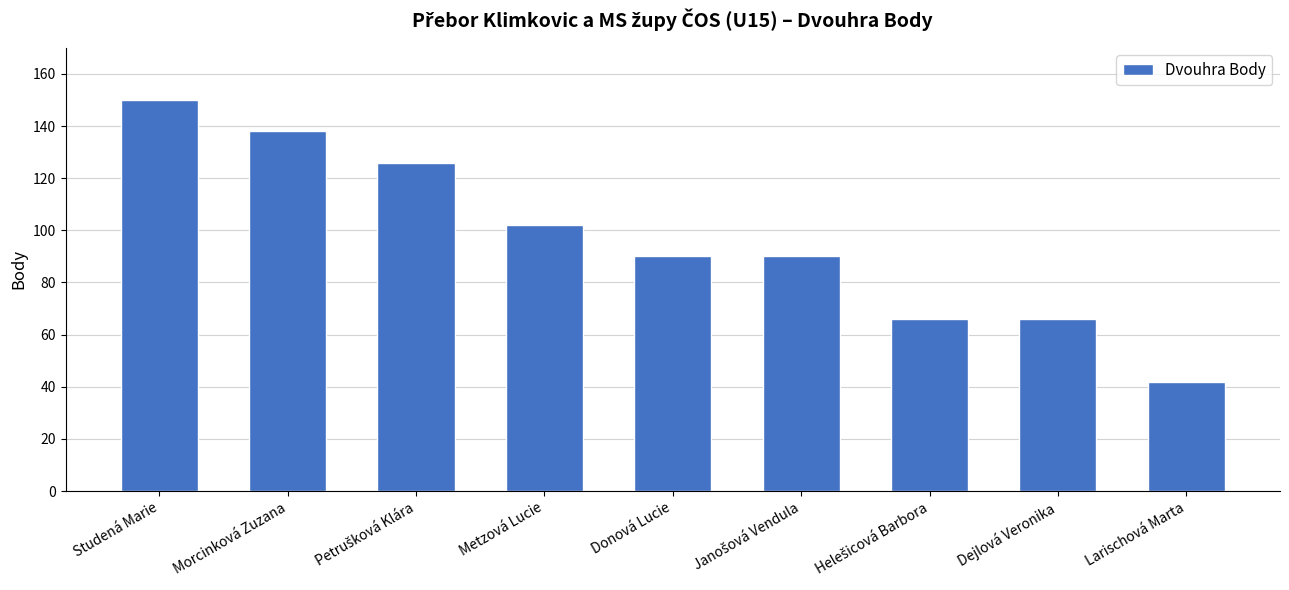

How many bars are there in total?

9